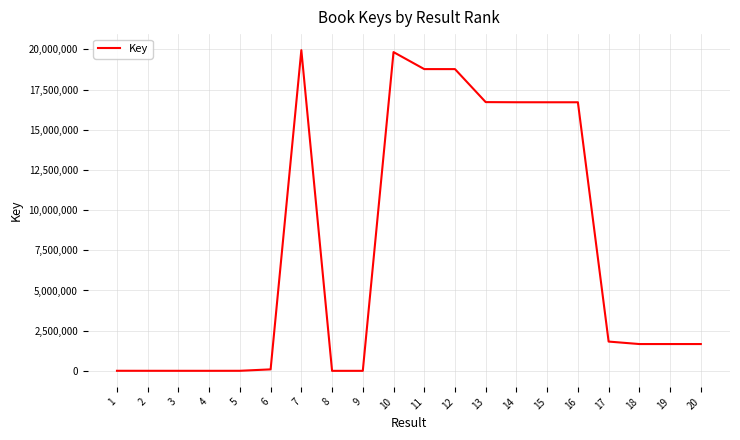

What is the greatest value displayed?

19955161